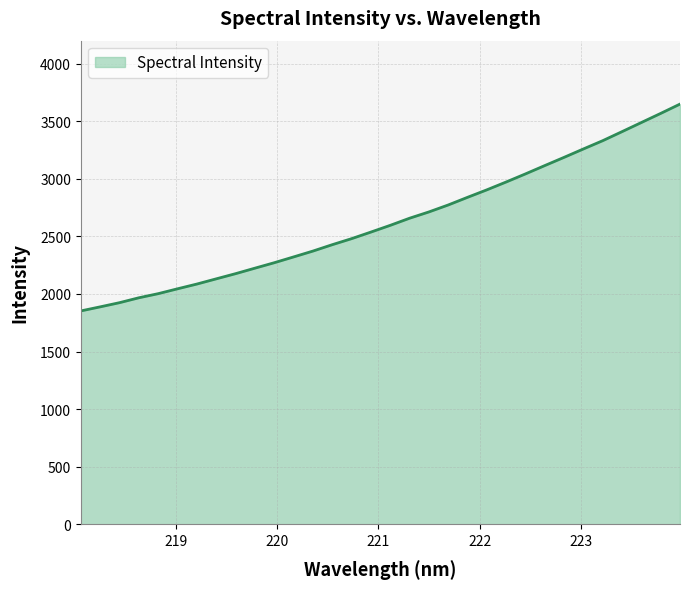

What is the difference between the maximum and minimum values?

1796.5